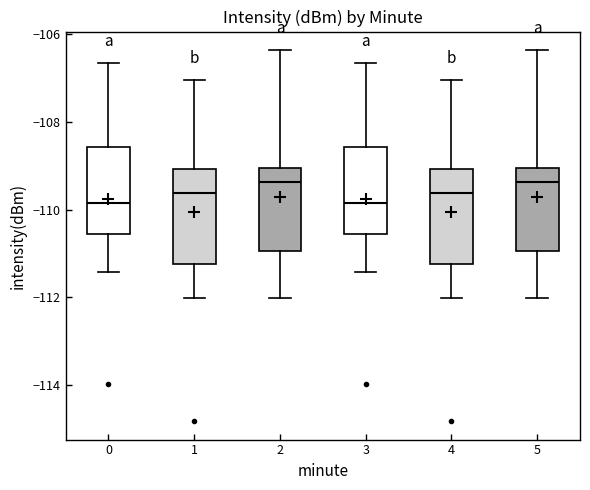

Reading left to right, read every box against the y-axis: the position of its median line, the range the box covers, and the ends of its whiskers. The values are not printed on the chart, so give them approximately, as read against the axis.

0: median -109.8, box -110.6 to -108.6, whiskers -111.4 to -106.6
1: median -109.6, box -111.2 to -109.0, whiskers -112.0 to -107.0
2: median -109.4, box -111.0 to -109.0, whiskers -112.0 to -106.4
3: median -109.8, box -110.6 to -108.6, whiskers -111.4 to -106.6
4: median -109.6, box -111.2 to -109.0, whiskers -112.0 to -107.0
5: median -109.4, box -111.0 to -109.0, whiskers -112.0 to -106.4